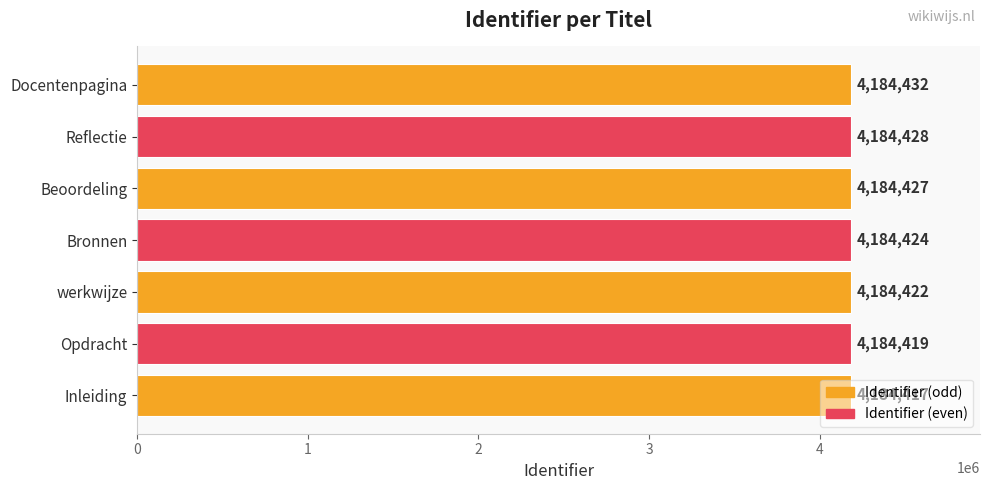

True or false: the data shows 7156042 at Opdracht.

False